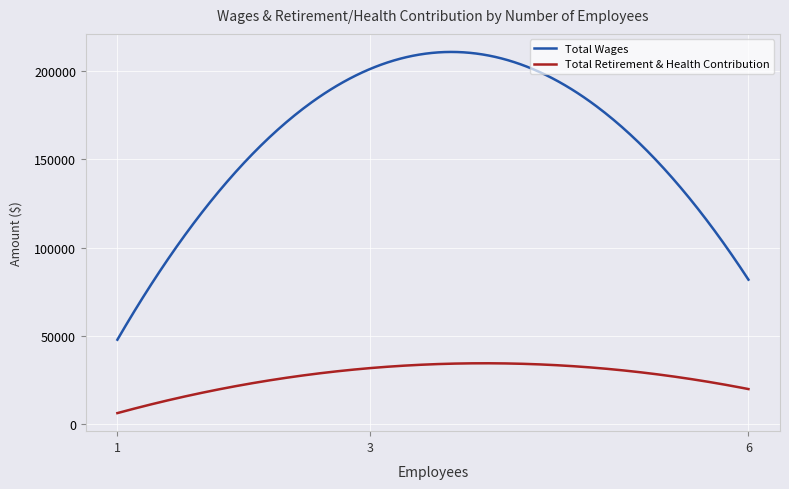

How many lines are shown in the chart?

2